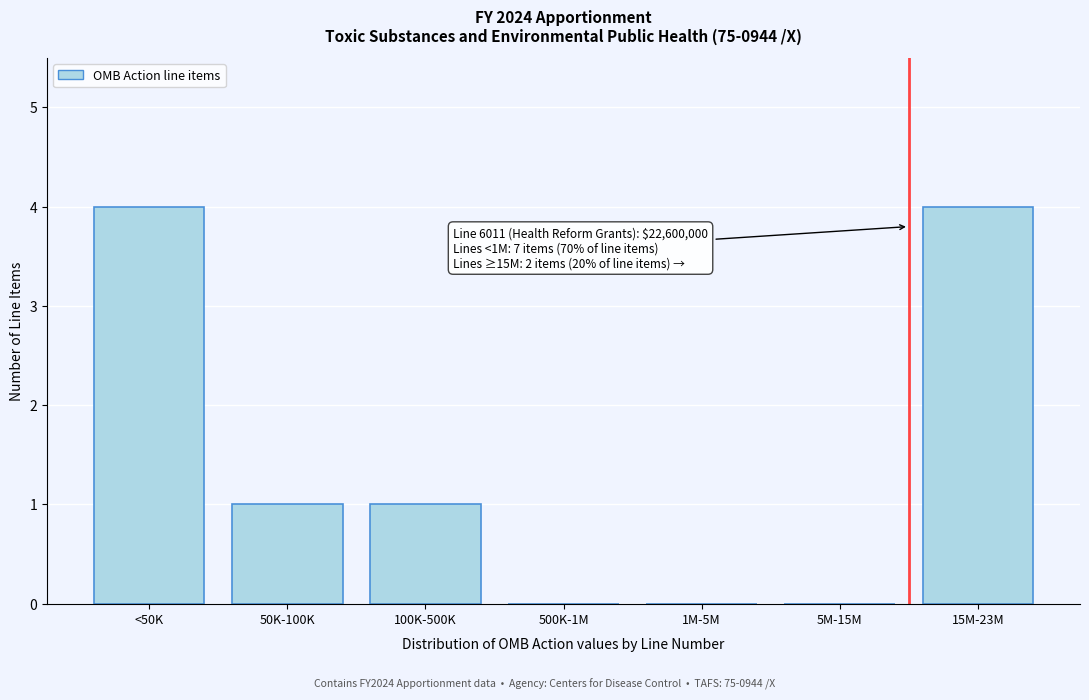

Reading left to right, what are all the values shown in this chart?

<50K=4	50K-100K=1	100K-500K=1	500K-1M=0	1M-5M=0	5M-15M=0	15M-23M=4